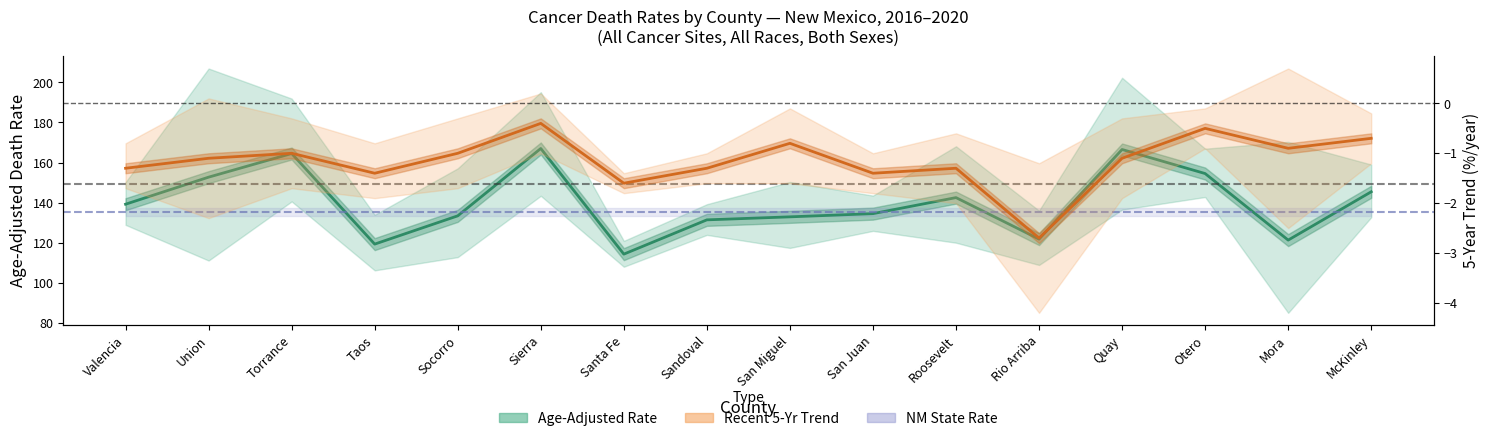

True or false: Age-Adjusted Rate and Recent 5-Yr Trend cross at least once.

False